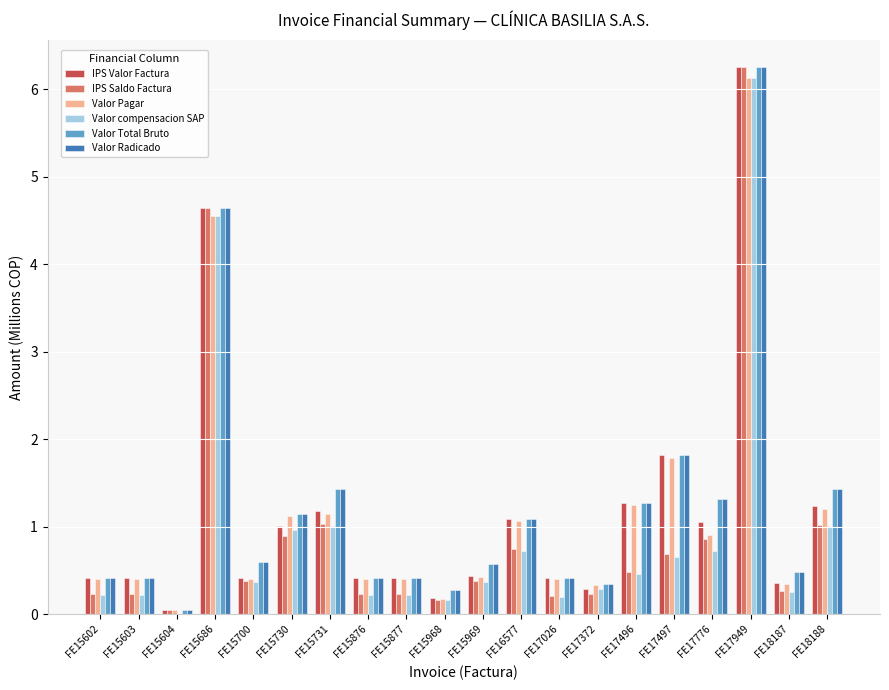

How many groups of bars are there?

20